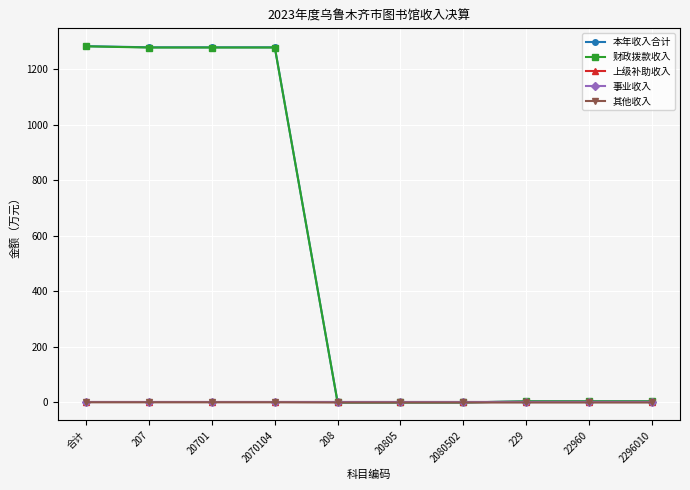

Does the chart have visible grid lines?

Yes